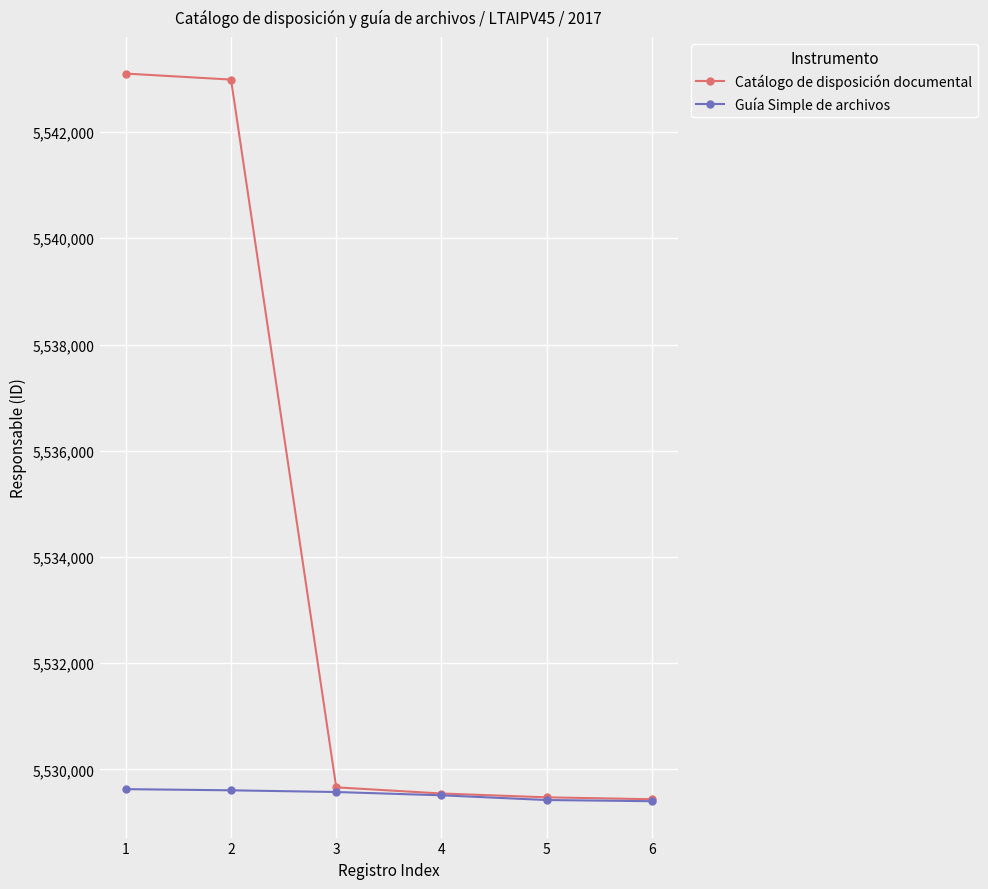

Does the chart display data point markers on the line(s)?

Yes